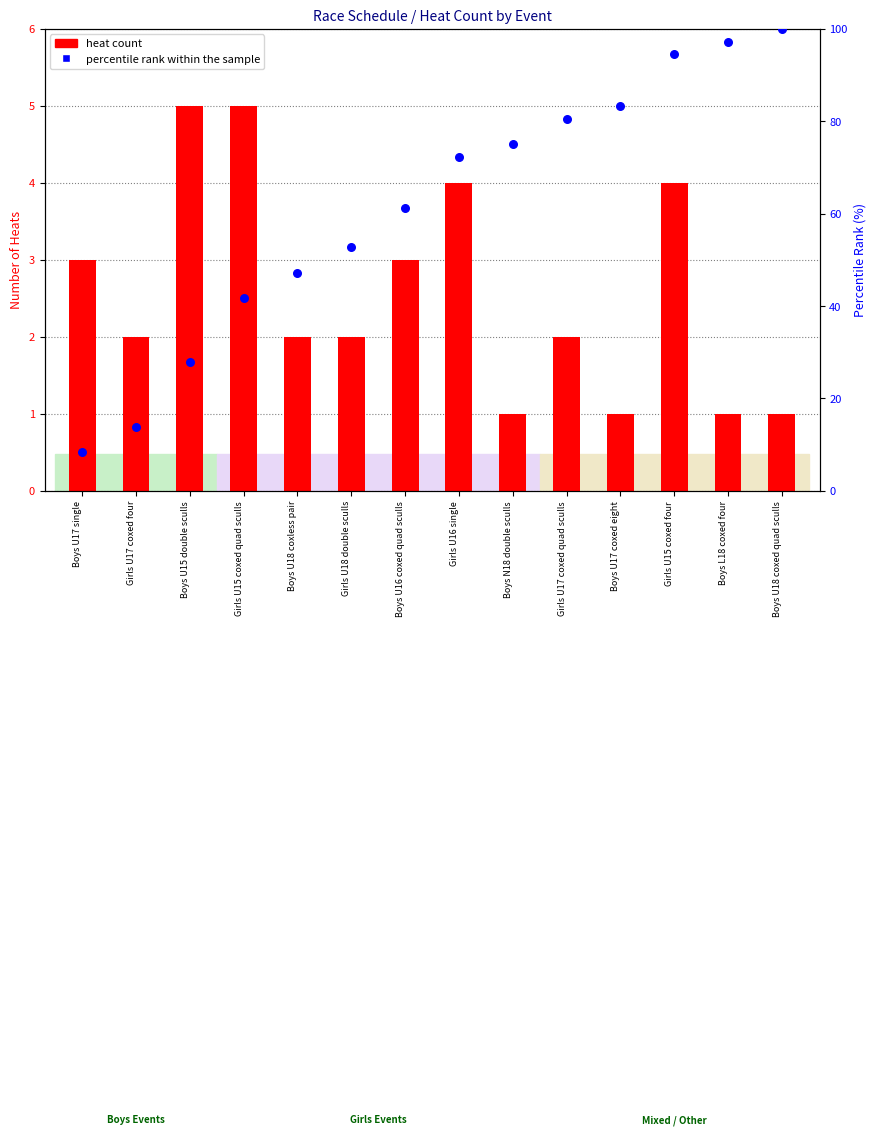

Which series has the largest total across all categories?

percentile rank within the sample